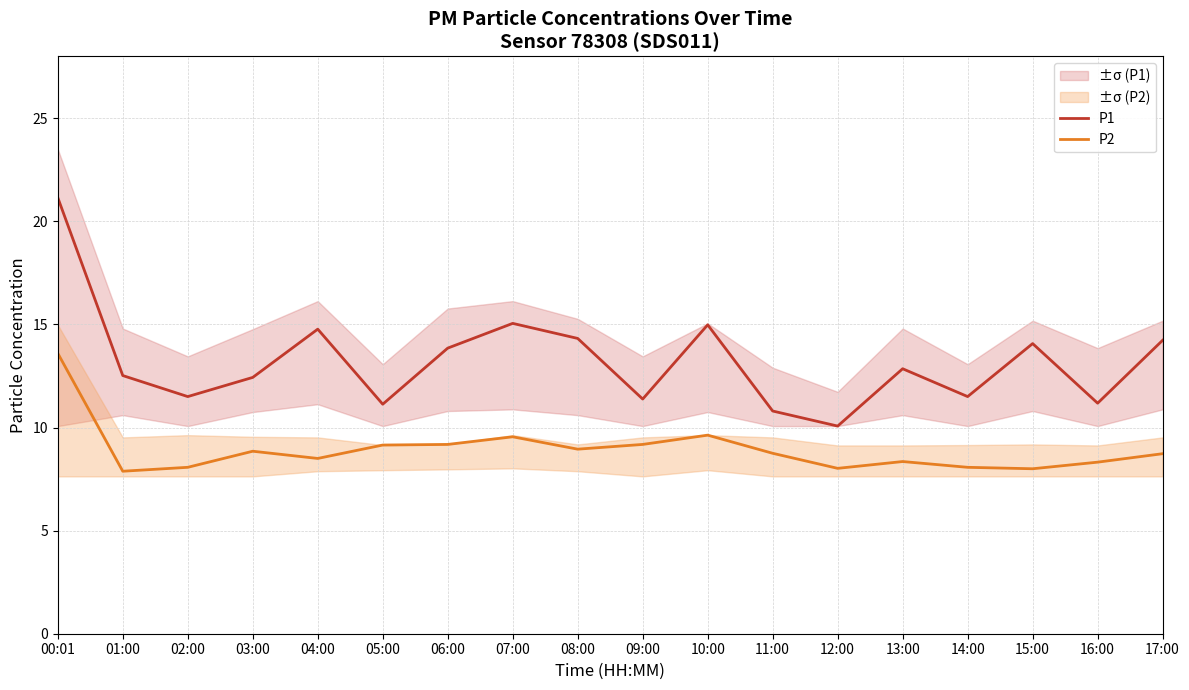

At which category is the sum across all series the highest?

00:01